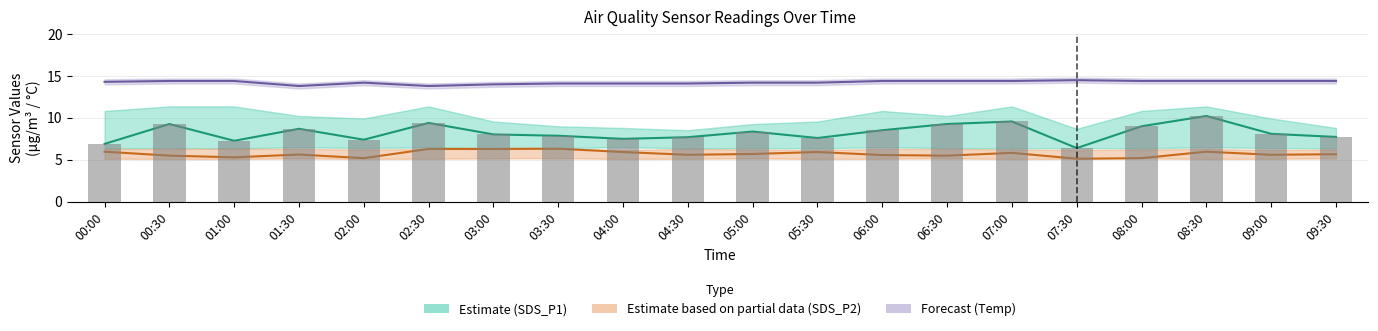

How many data points does each series have?

20